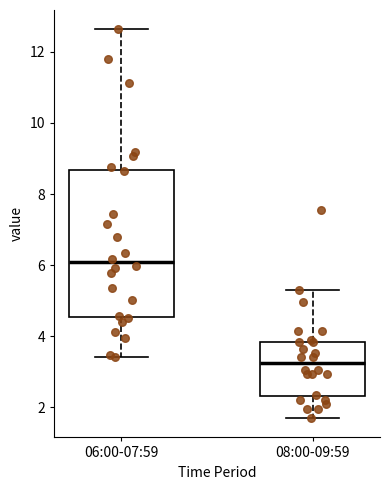

Reading left to right, transcribe this box plot: for each box, give where its median line is, the range the box spans, and where its two whiskers end, as read against the y-axis. The values are not printed on the chart, so give them approximately, as read against the axis.

06:00-07:59: median 6.0, box 4.6 to 8.6, whiskers 3.4 to 12.6
08:00-09:59: median 3.2, box 2.4 to 3.8, whiskers 1.8 to 5.4